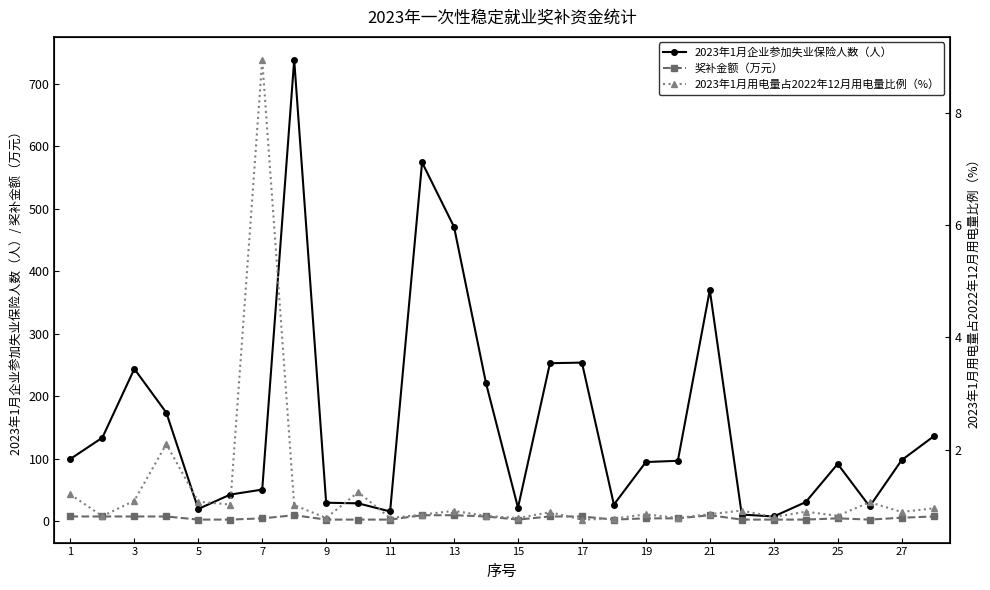

True or false: 奖补金额（万元） has more than 1 interior local peaks.

True